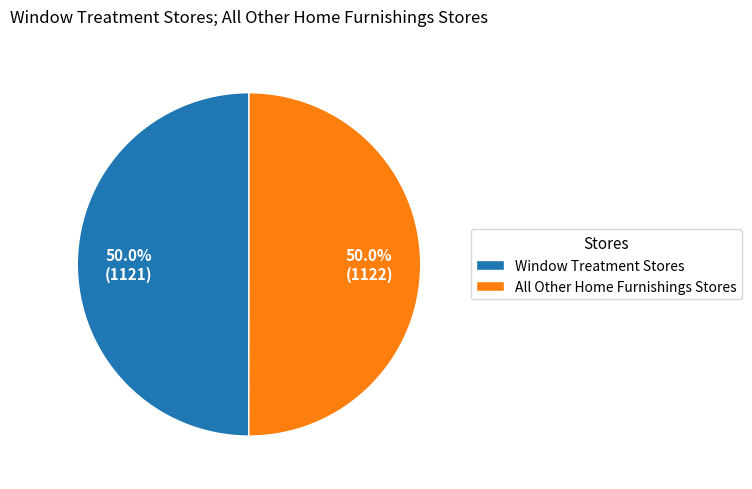

How many segments does this pie chart have?

2